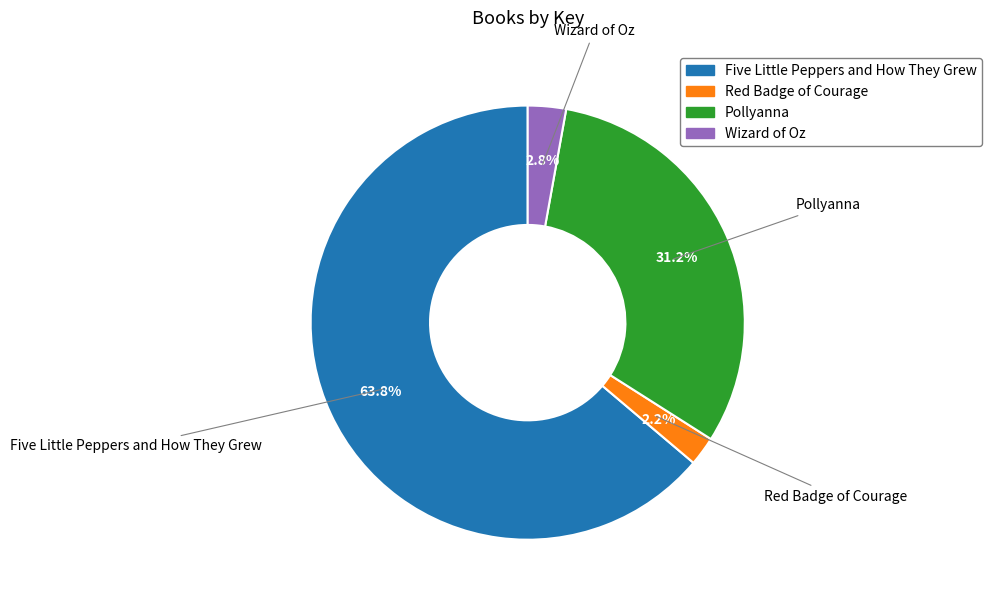

To the nearest percent, what is the difference between the Red Badge of Courage and Pollyanna slice percentages?

29%